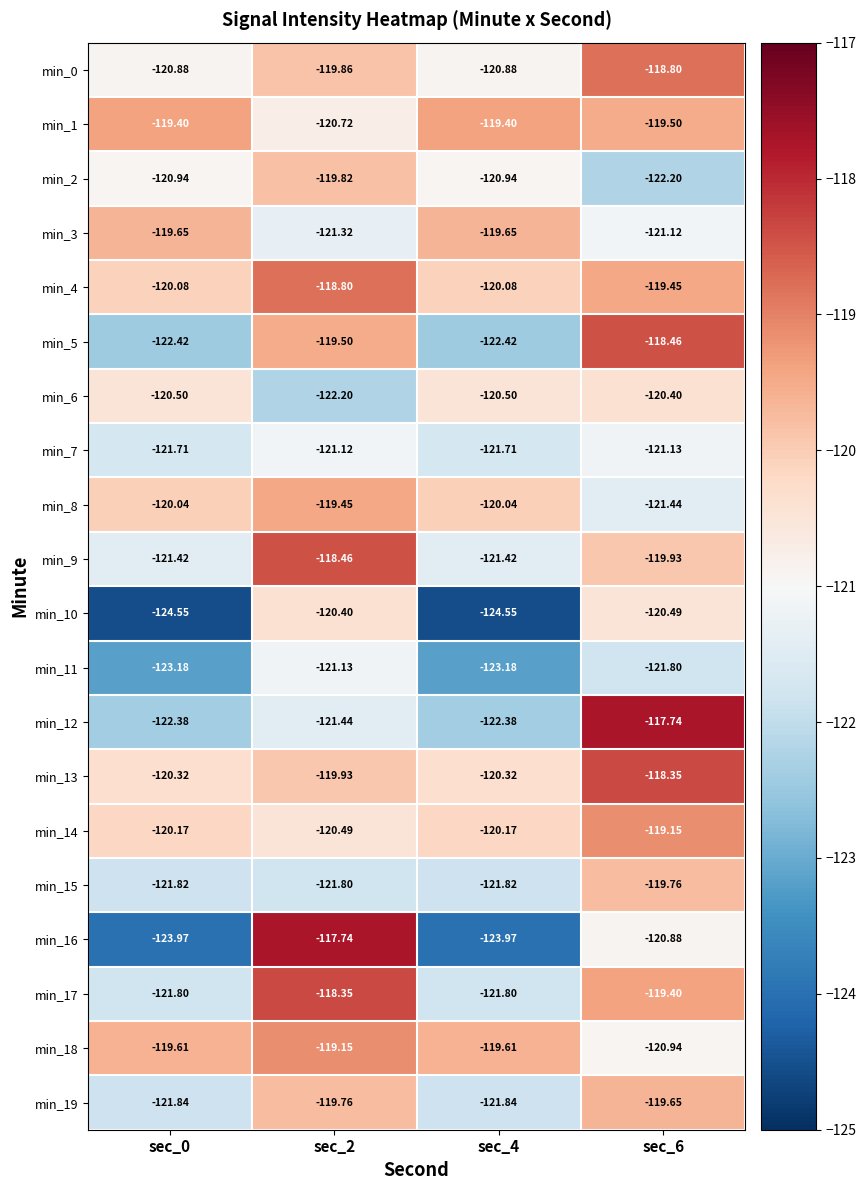

Count the number of data series in this chart.

20